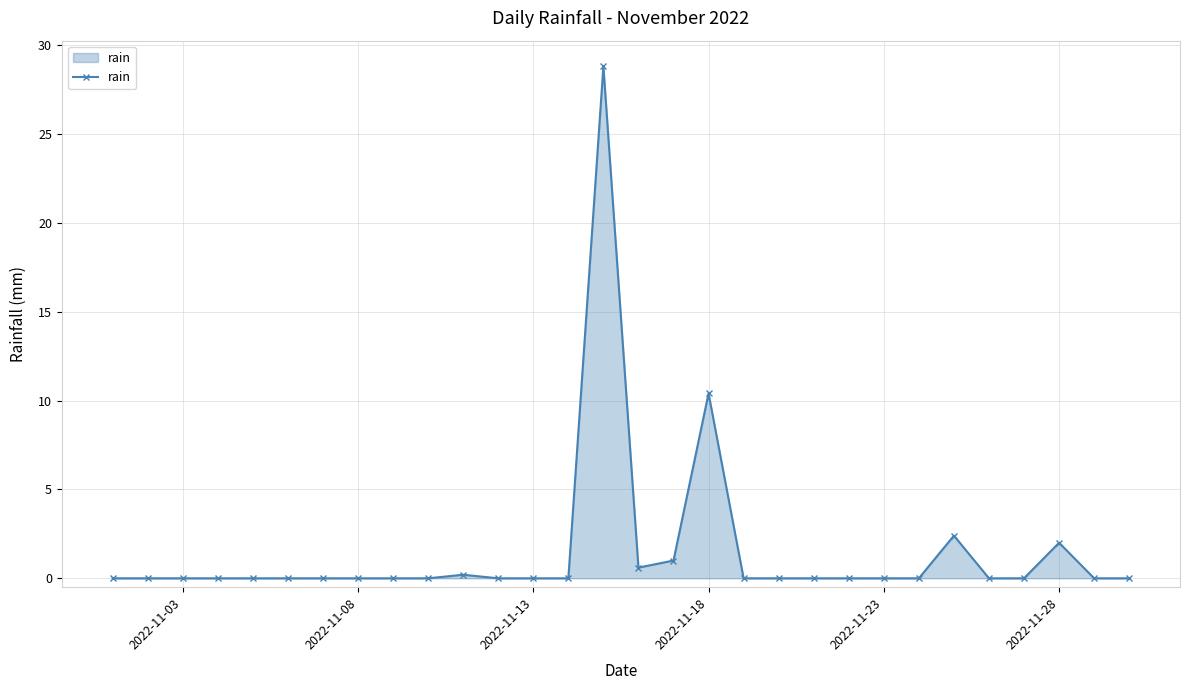

What is the greatest value displayed?

28.8